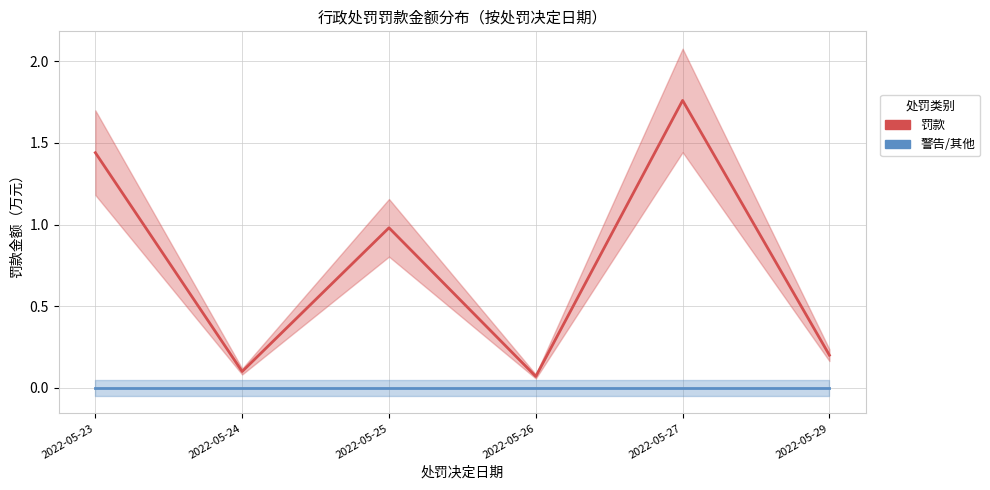

What is the spread (max minus min) of values at 2022-05-24?

0.1